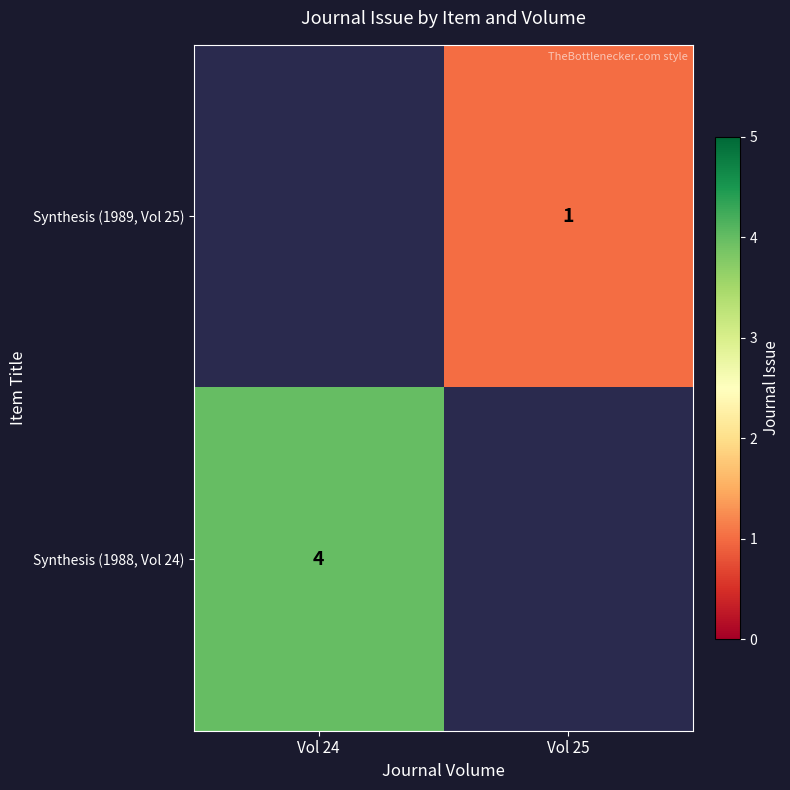

The Synthesis (1989, Vol 25) series shows 1 at Vol 25. True or false?

True